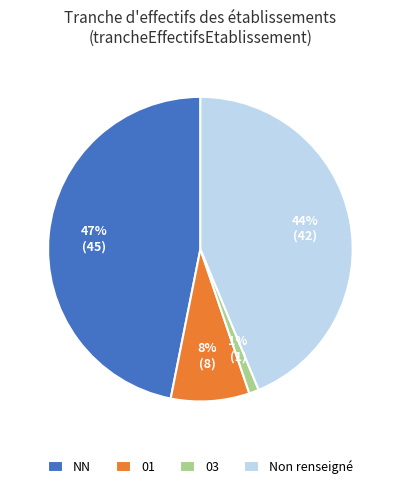

Which has a higher value, Non renseigné or NN?

NN